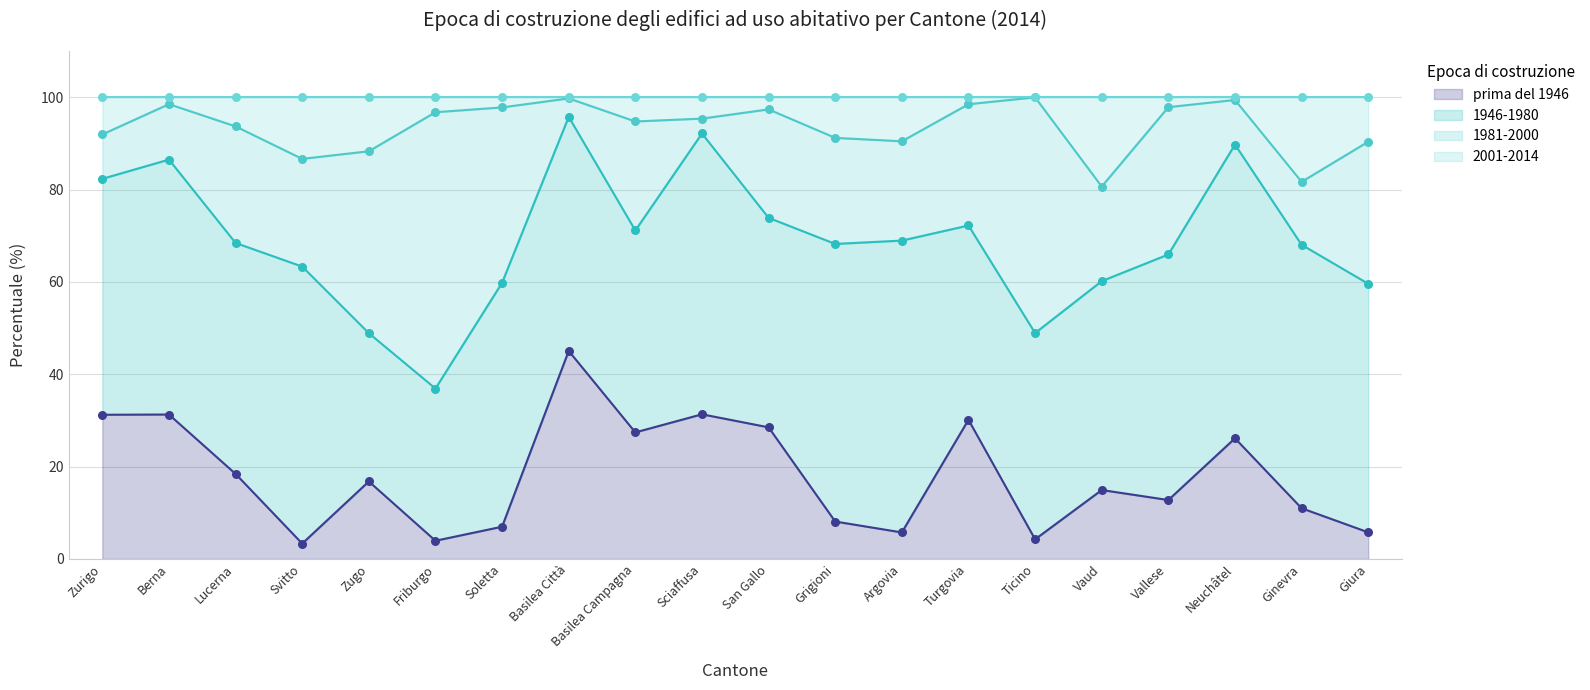

Is the value of 2001-2014 at Lucerna greater than the value of prima del 1946 at Svitto?

Yes